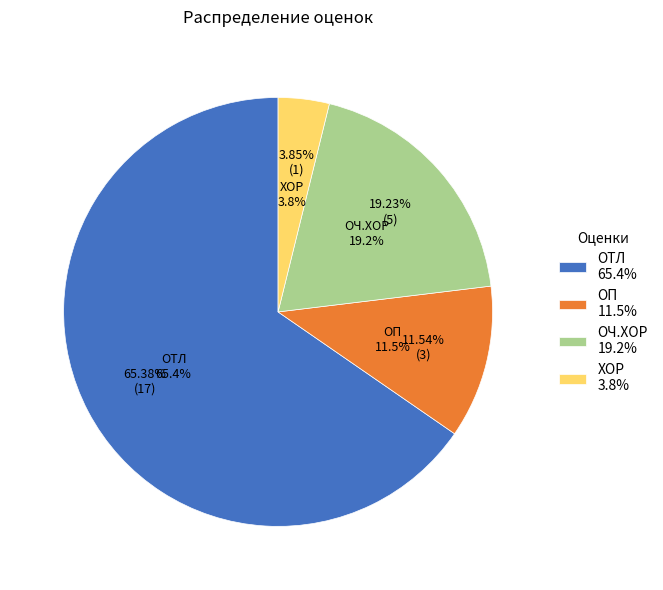

How many segments does this pie chart have?

4